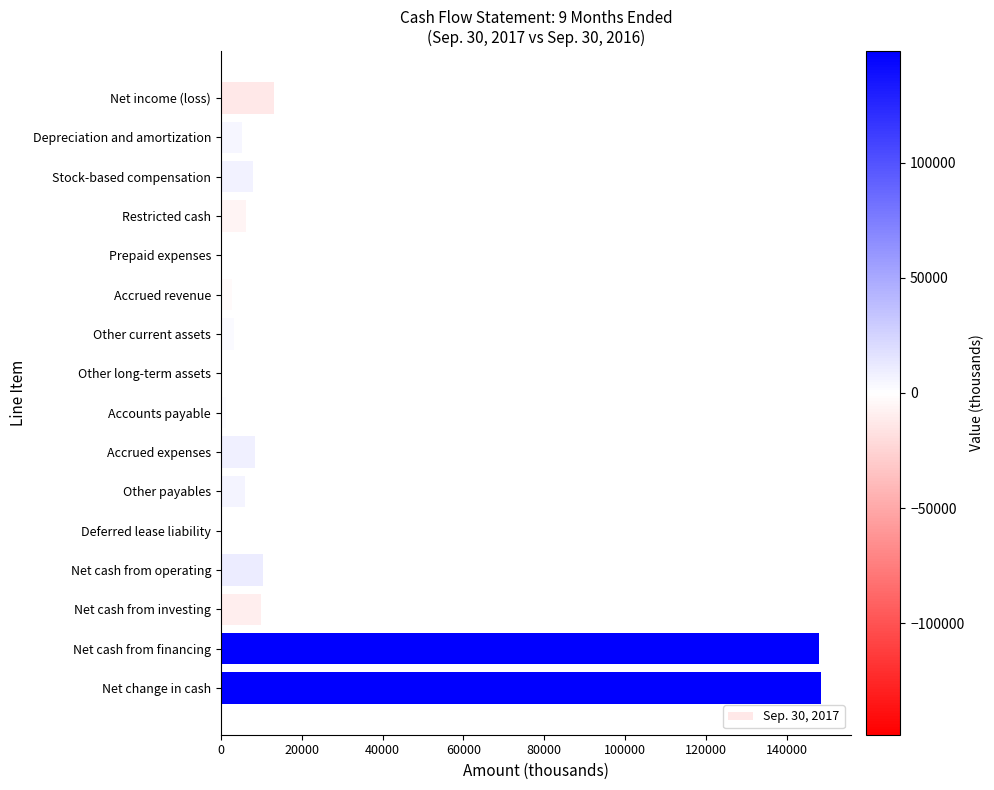

What is the greatest value displayed?

148406